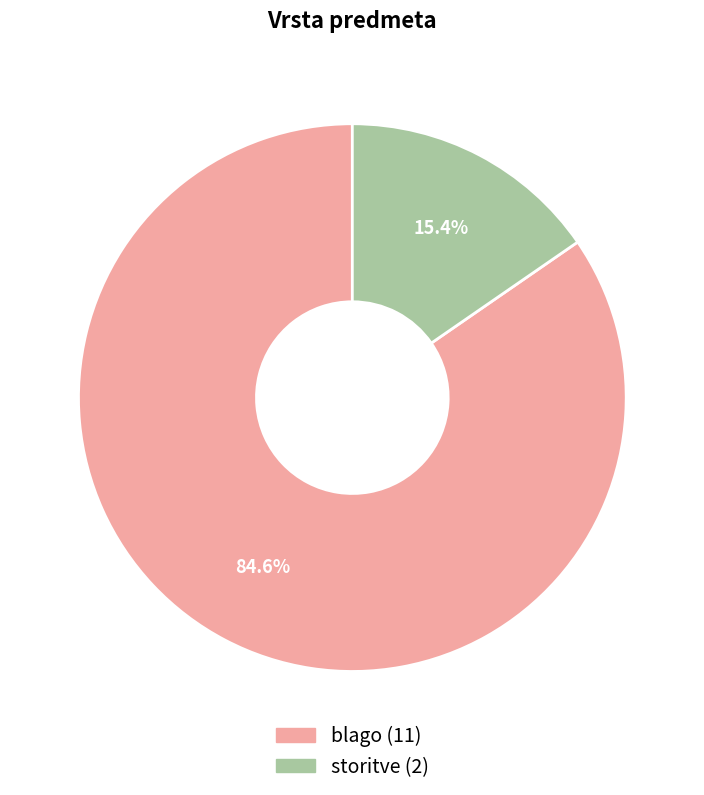

What percentage is the blago slice, to the nearest percent?

85%